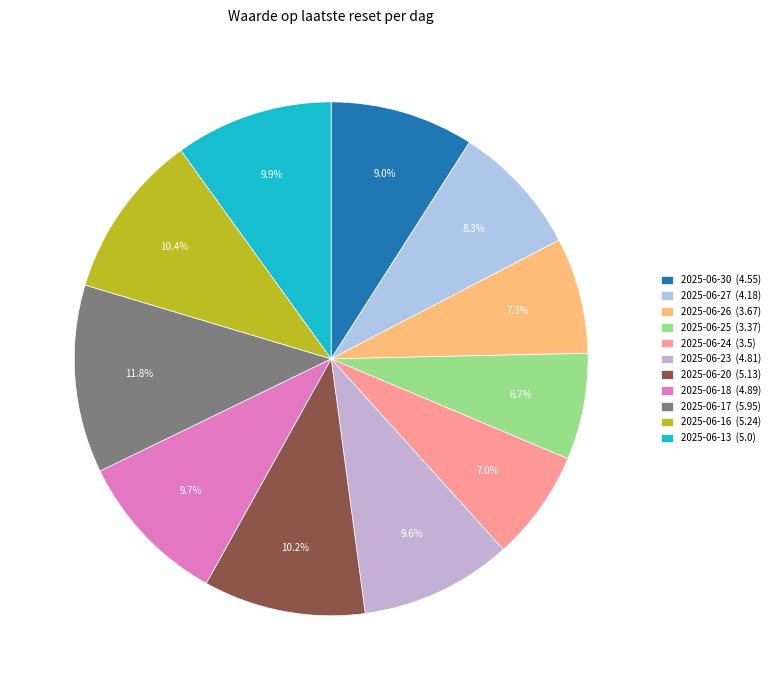

What is the change in value from 2025-06-25 to 2025-06-20?

+1.8